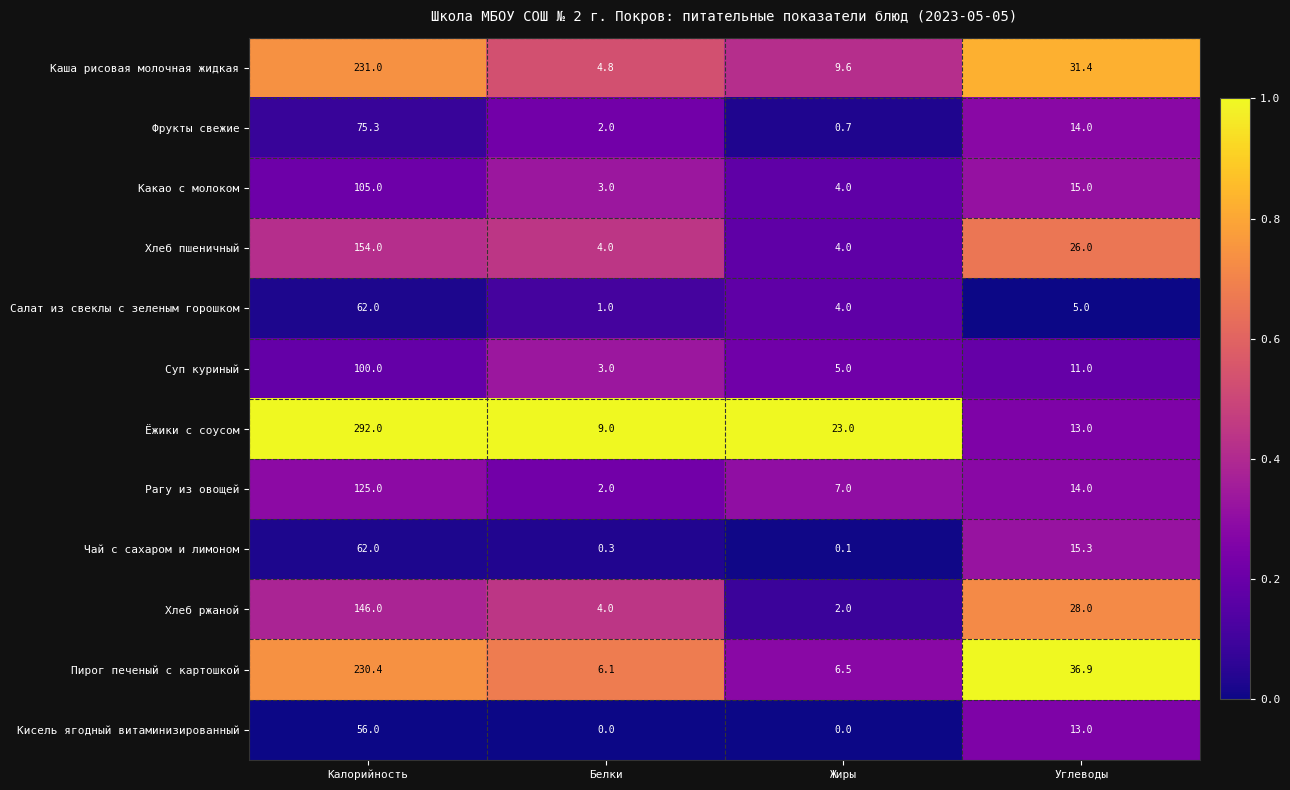

At which label does Хлеб ржаной reach its peak?

Калорийность